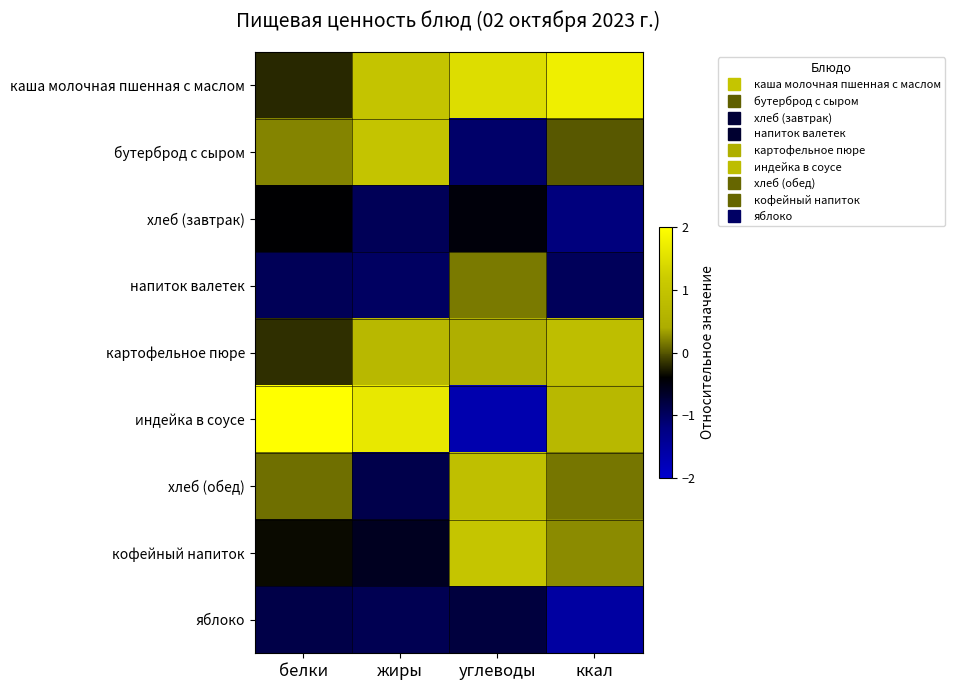

Which series has the largest range (max minus min)?

индейка в соусе